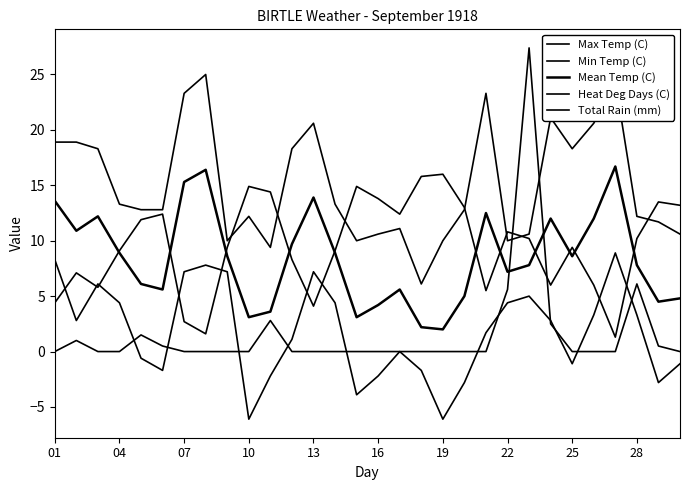

Does the chart have visible grid lines?

No